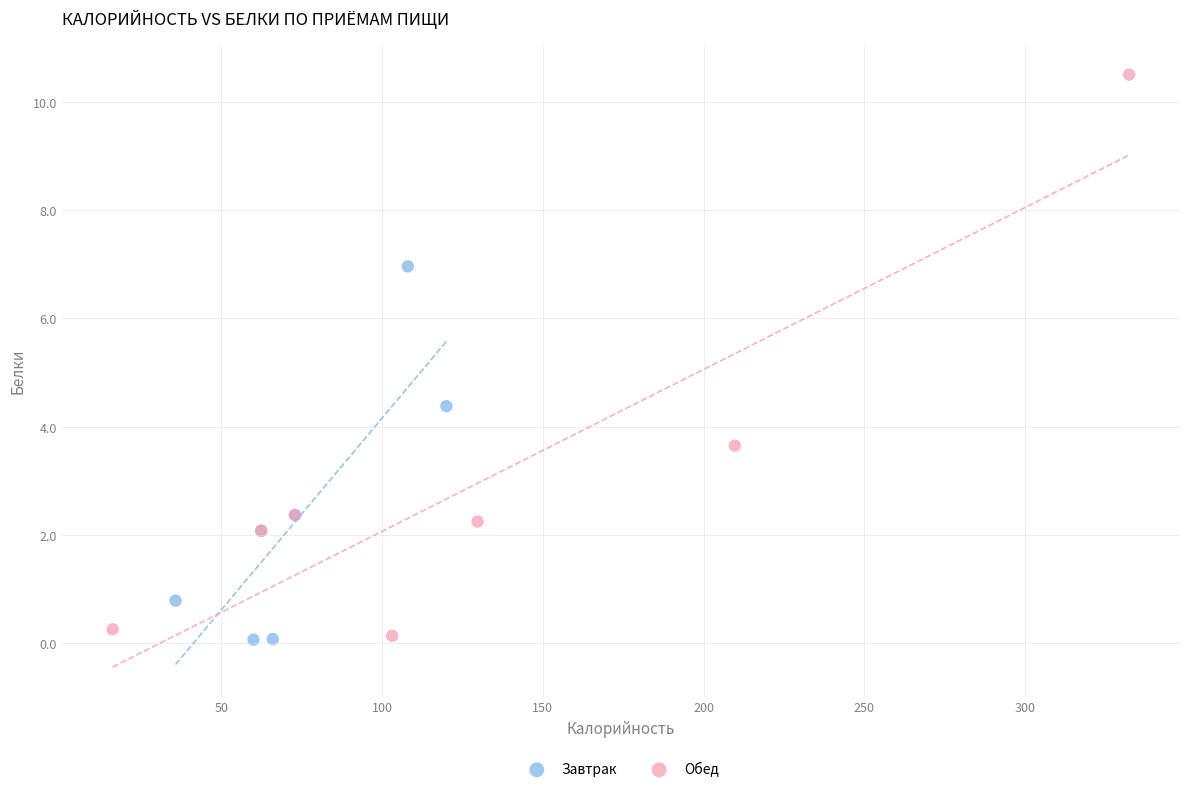

Which series has the largest Y range (max minus min)?

Обед